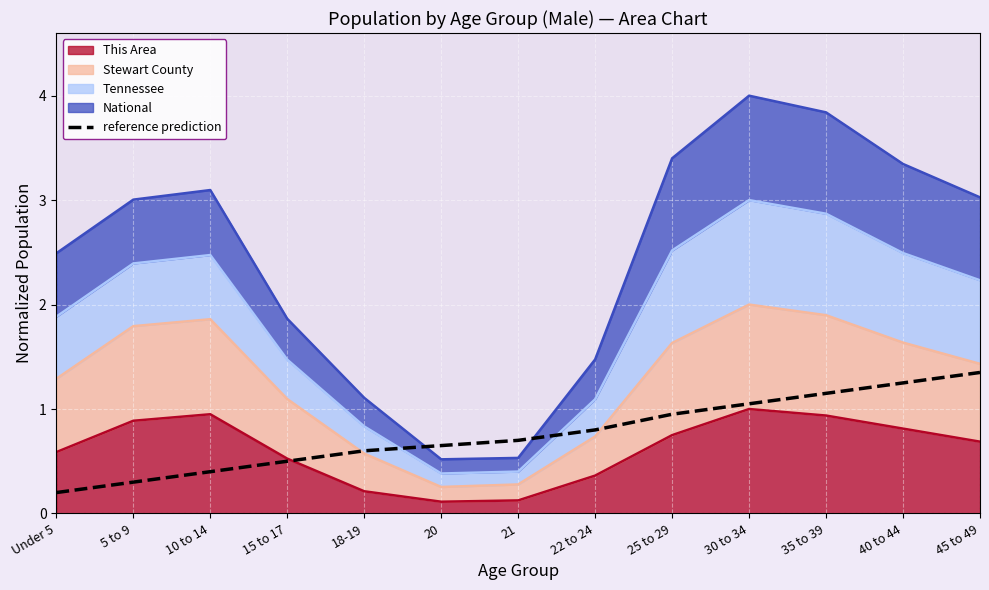

Reading left to right, extract all data points from this chart.

0.2	0.3	0.4	0.5	0.6	0.7	0.7	0.8	0.9	1.1	1.1	1.2	1.4